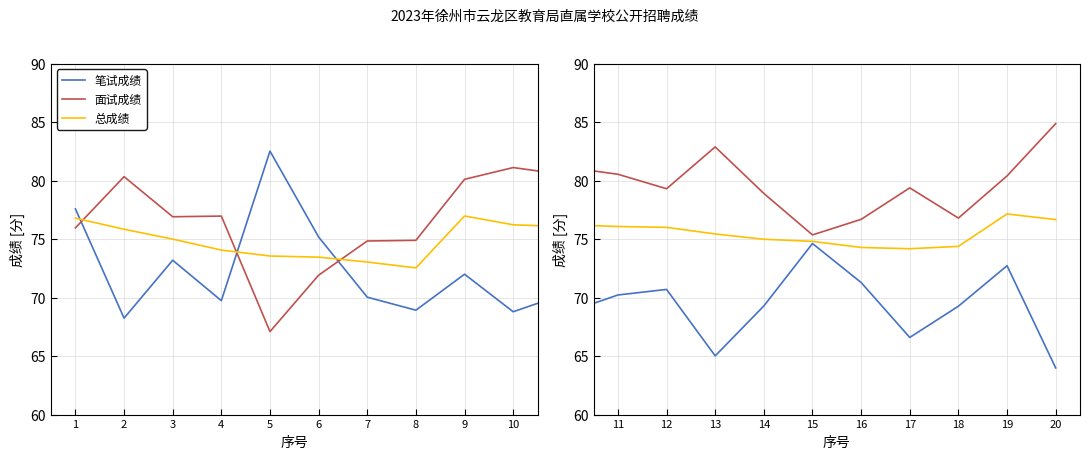

Is this an area chart (filled region under the line)?

No